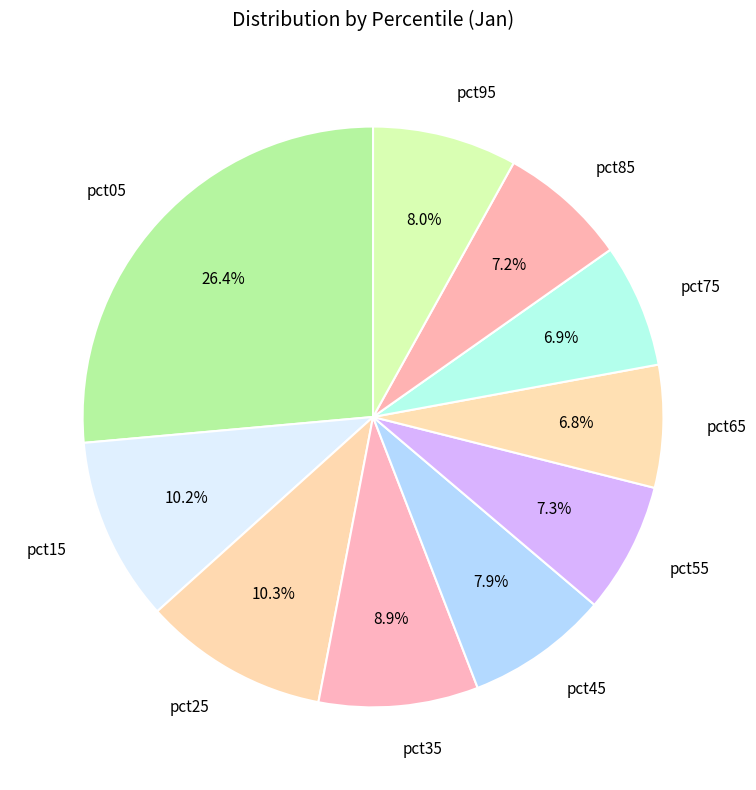

Count the number of slices in the pie.

10